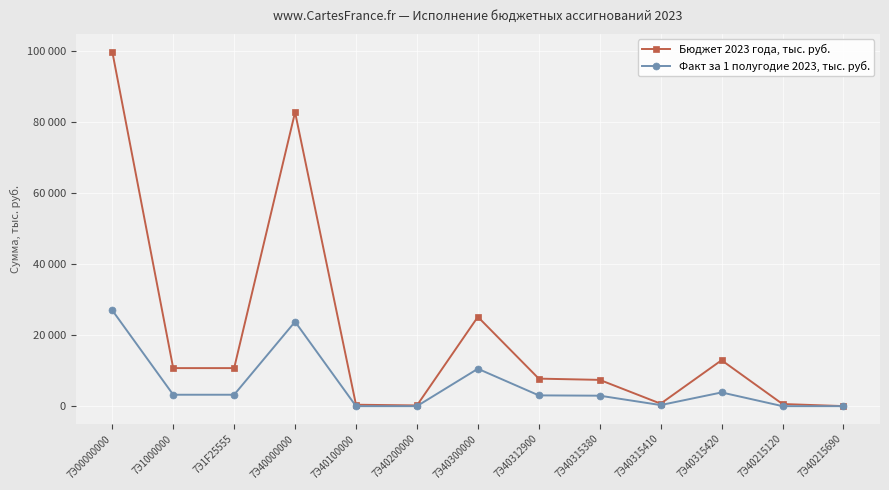

Is it true that Бюджет 2023 года, тыс. руб. equals 307.3 at 7Э40215120?

False